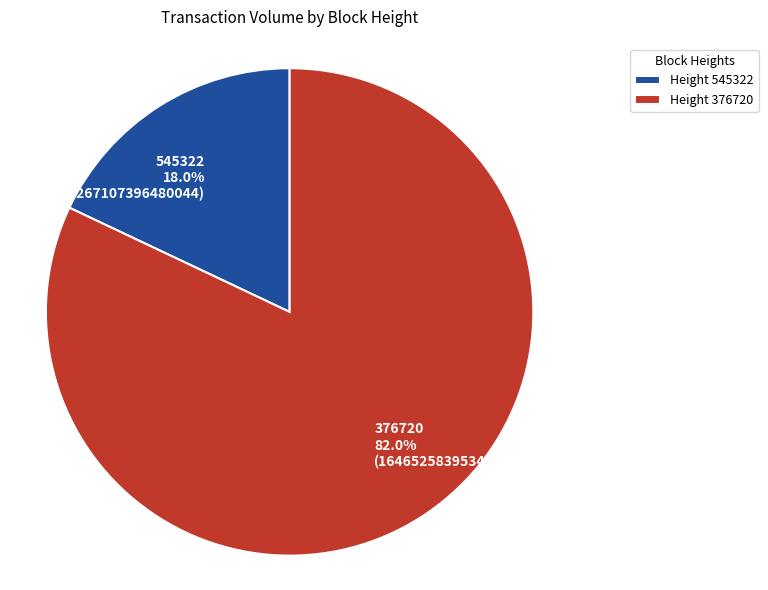

Which has a higher value, 545322 or 376720?

376720